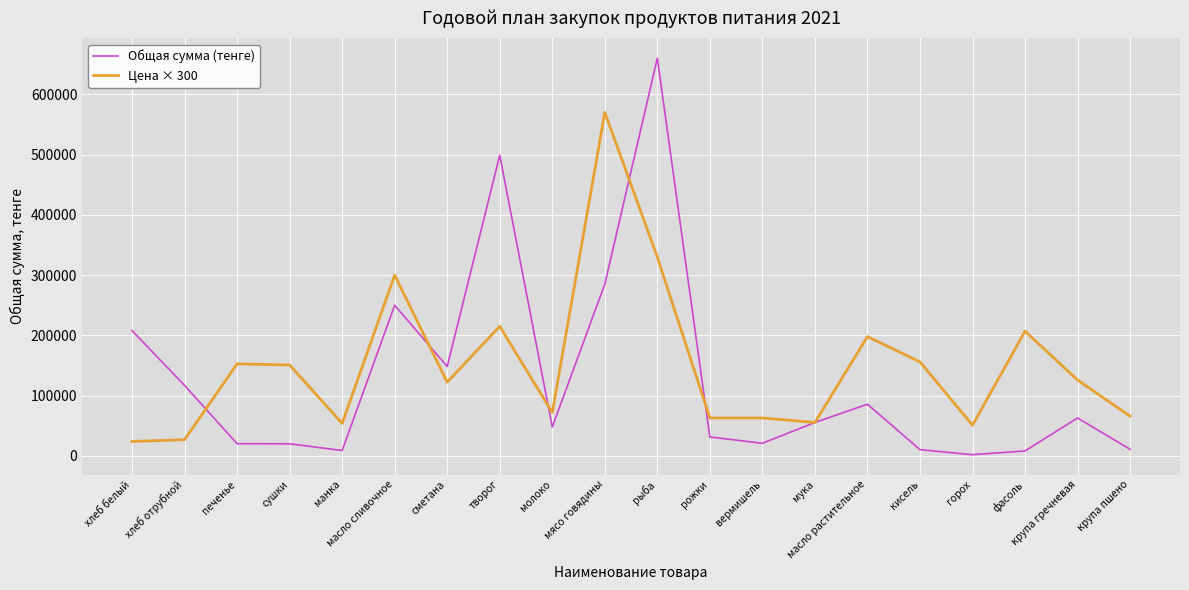

Does the chart display data point markers on the line(s)?

No